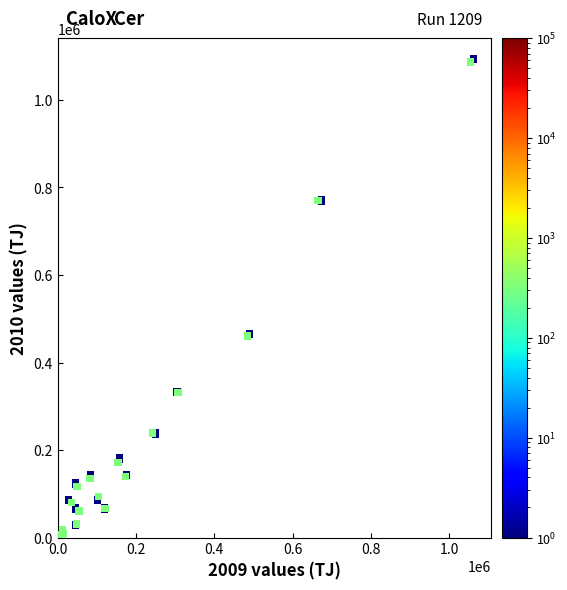

What Y value in the scatter plot is closest to 543674?

460642